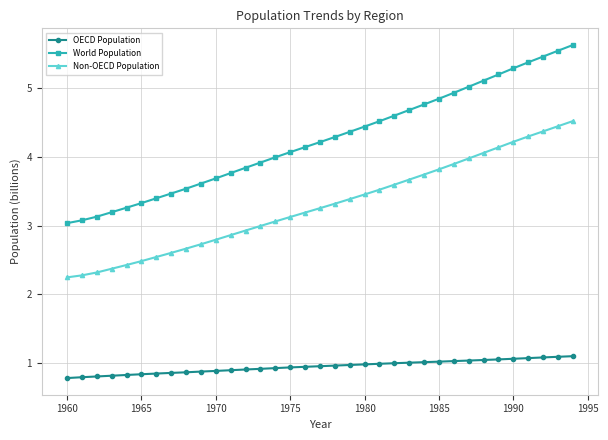

What is the sum of all World Population values?

148.6